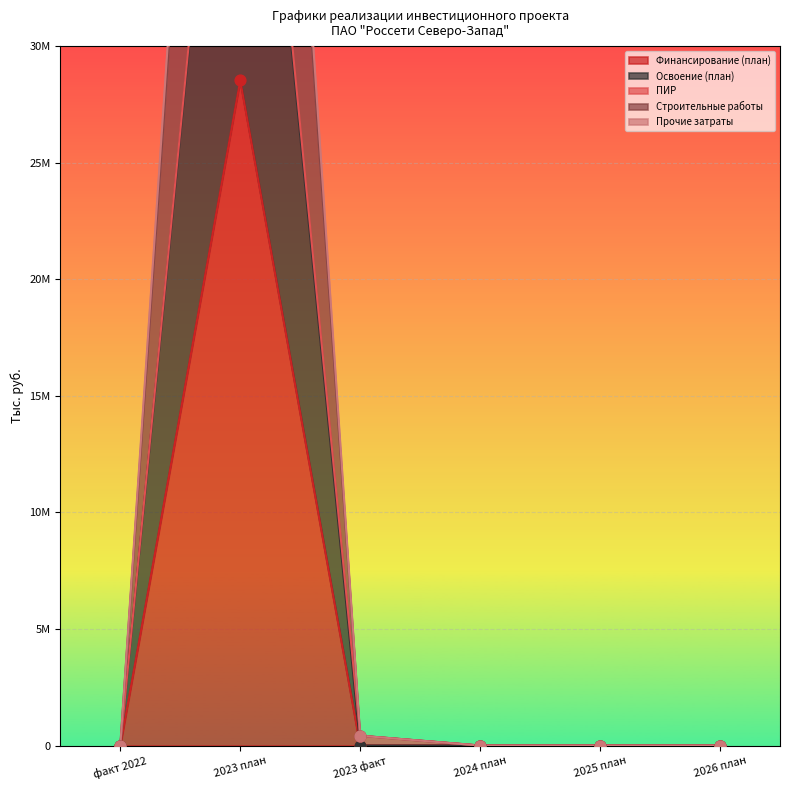

Which series reaches the maximum Y coordinate?

Освоение (план)